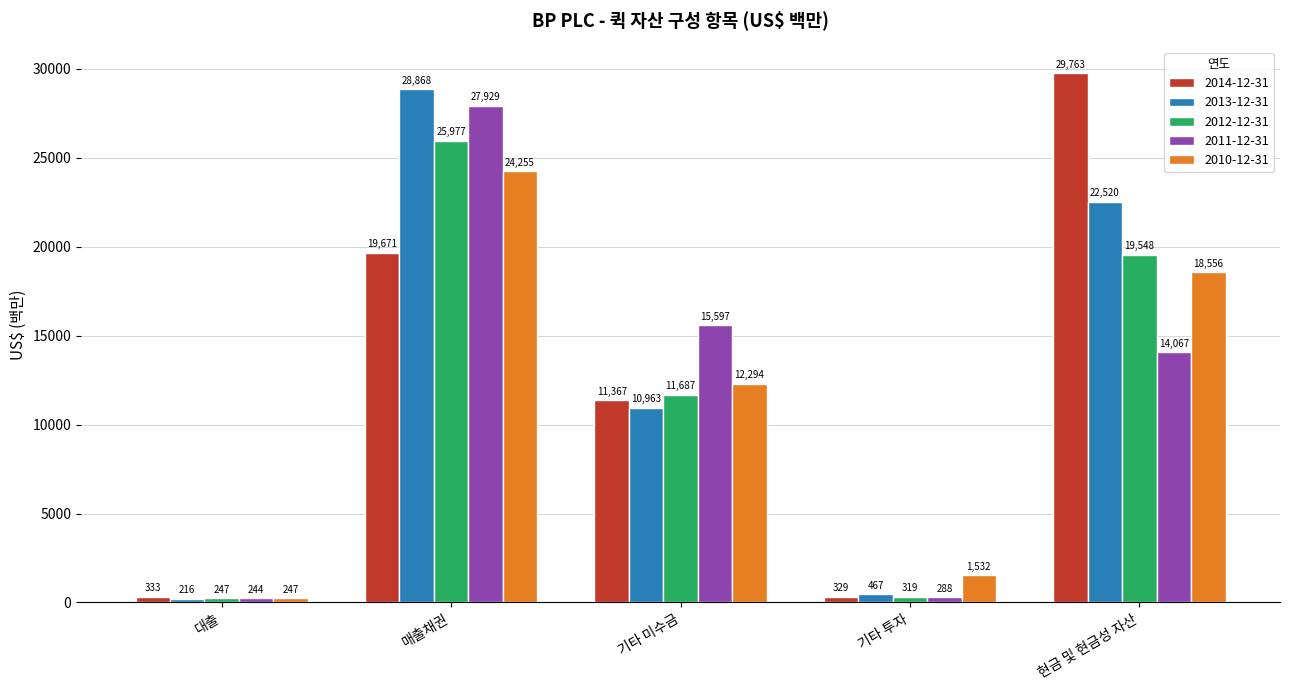

Reading left to right, list all the values displayed in this chart.

2014-12-31: 333	19671	11367	329	29763
2013-12-31: 216	28868	10963	467	22520
2012-12-31: 247	25977	11687	319	19548
2011-12-31: 244	27929	15597	288	14067
2010-12-31: 247	24255	12294	1532	18556